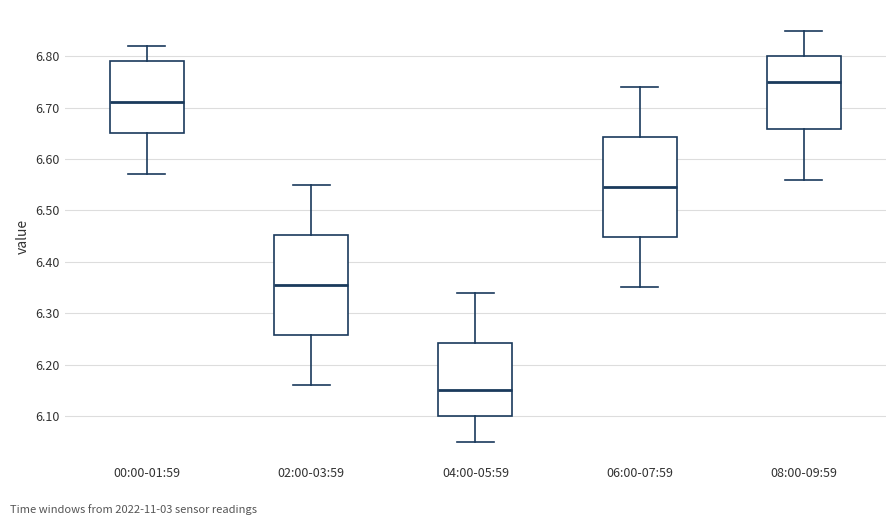

Which box has the lowest median line?

04:00-05:59